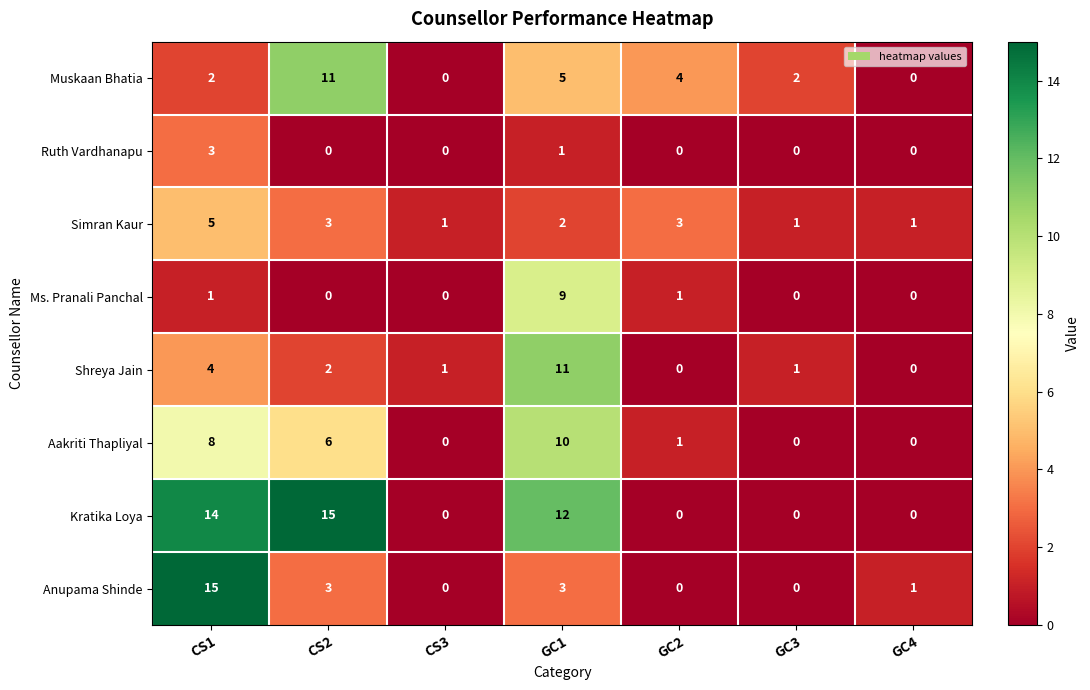

What is the spread (max minus min) of values at GC4?

1